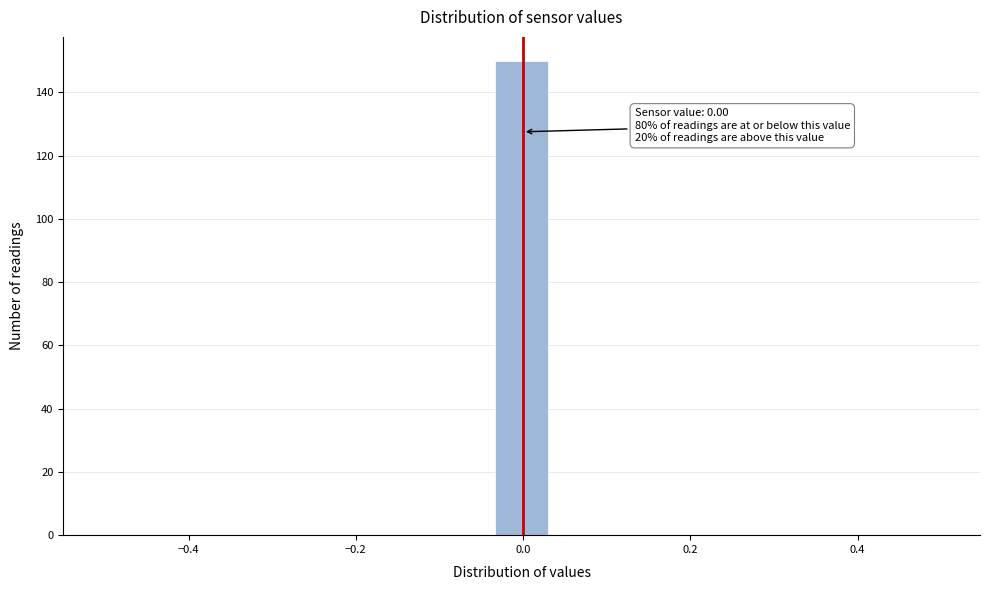

Read against the x-axis, roughly where is the centre of the tallest bar?

0.00